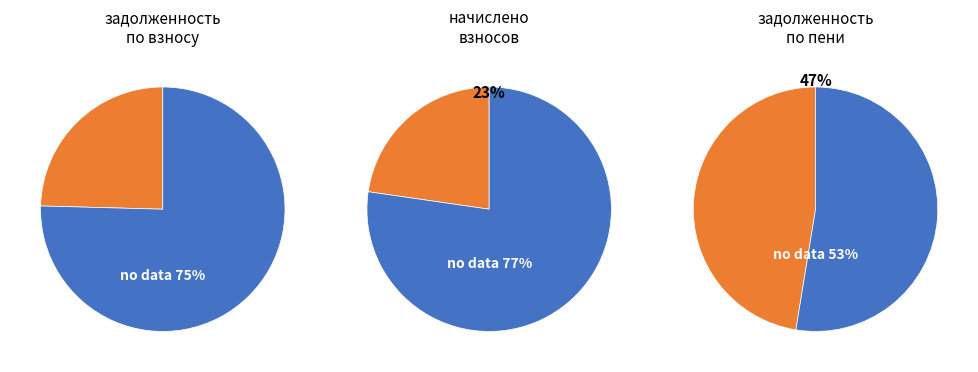

Which slice is the smallest?

4